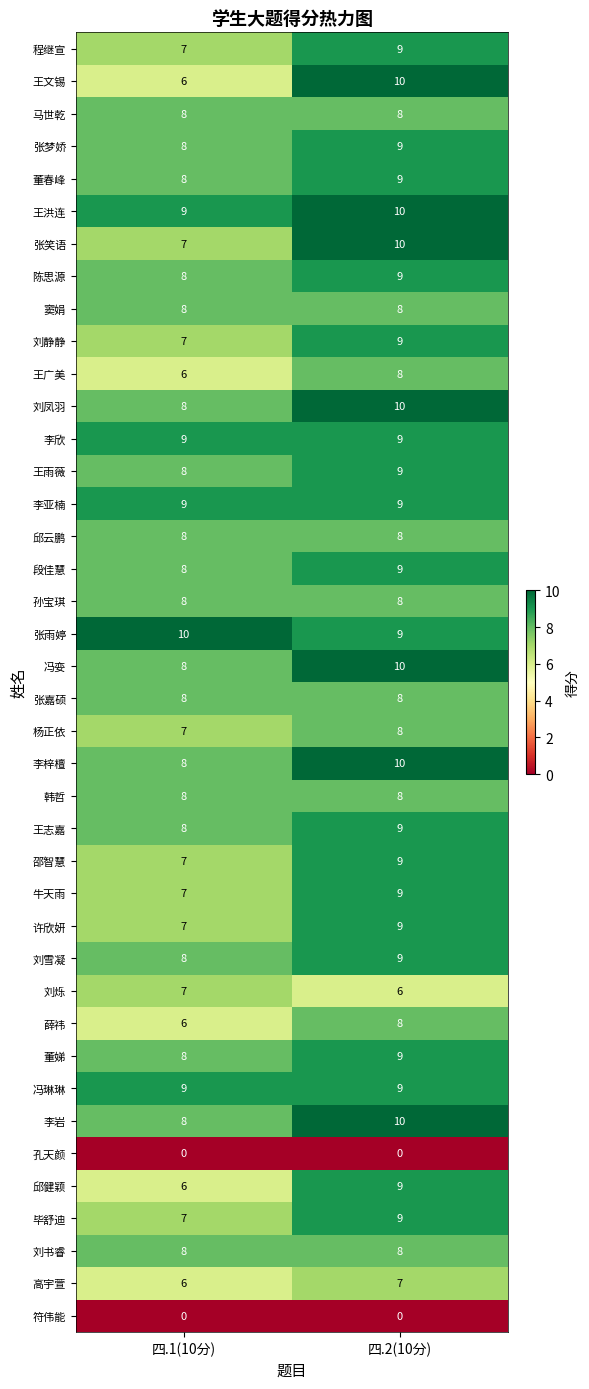

At which category is the sum across all series the highest?

四.2(10分)